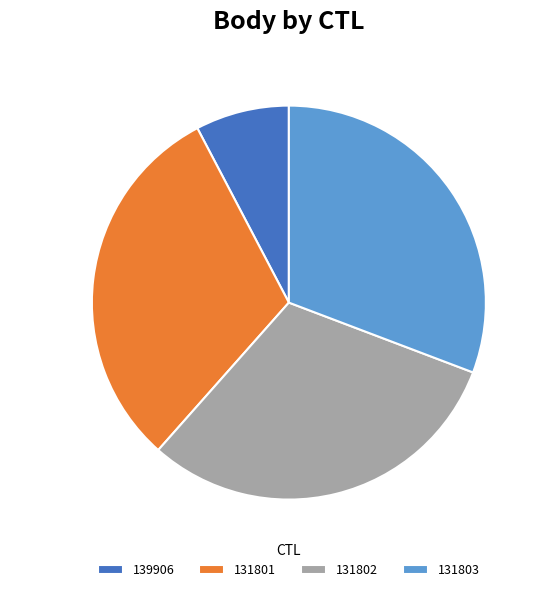

To the nearest percent, what percentage of the pie is 131802?

31%